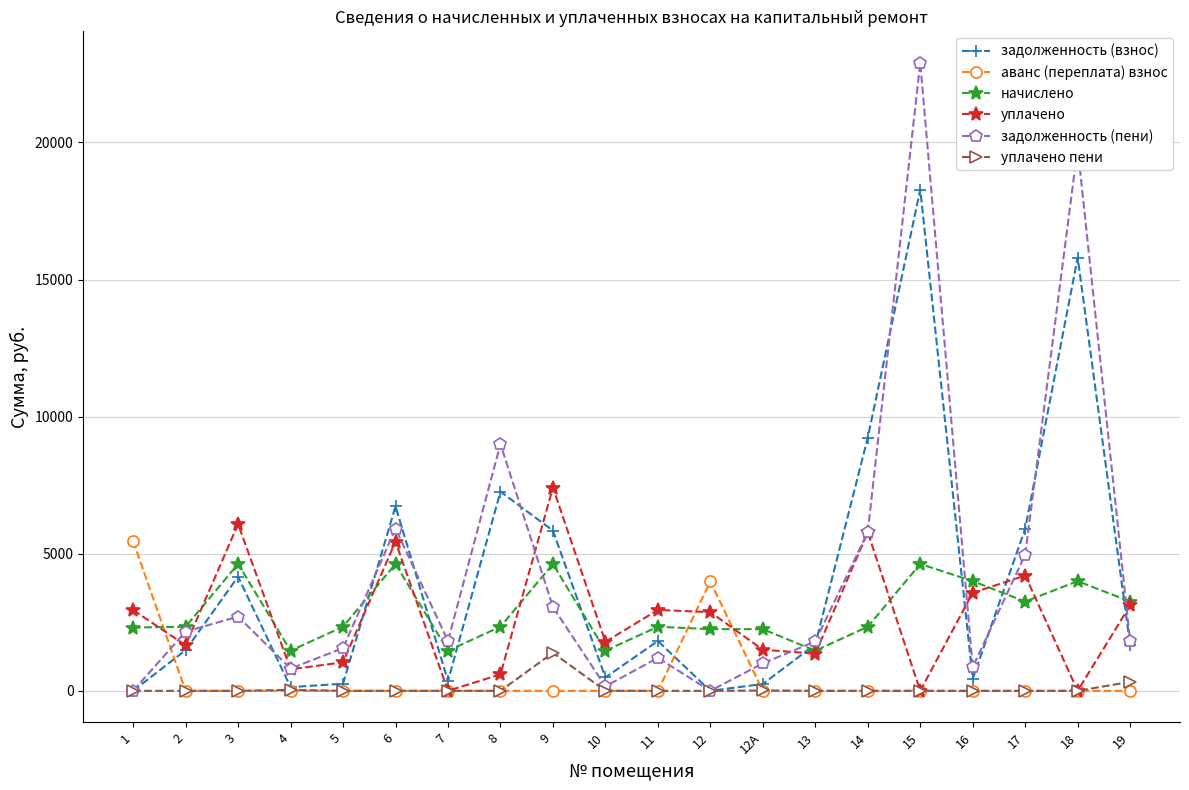

What is the spread (max minus min) of values at 9?

7411.7